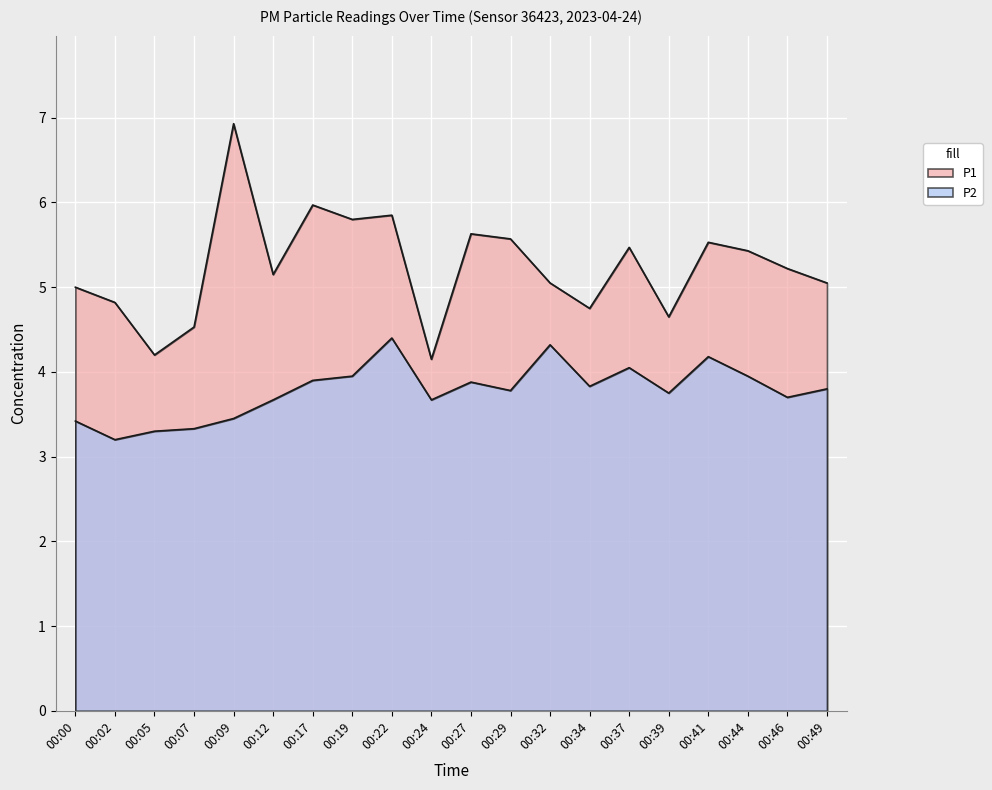

Reading left to right, transcribe all the data shown in this chart.

P1: 00:00=5.0	00:02=4.8	00:05=4.2	00:07=4.5	00:09=6.9	00:12=5.2	00:17=6.0	00:19=5.8	00:22=5.8	00:24=4.2	00:27=5.6	00:29=5.6	00:32=5.0	00:34=4.8	00:37=5.5	00:39=4.7	00:41=5.5	00:44=5.4	00:46=5.2	00:49=5.0
P2: 00:00=3.4	00:02=3.2	00:05=3.3	00:07=3.3	00:09=3.5	00:12=3.7	00:17=3.9	00:19=4.0	00:22=4.4	00:24=3.7	00:27=3.9	00:29=3.8	00:32=4.3	00:34=3.8	00:37=4.0	00:39=3.8	00:41=4.2	00:44=4.0	00:46=3.7	00:49=3.8